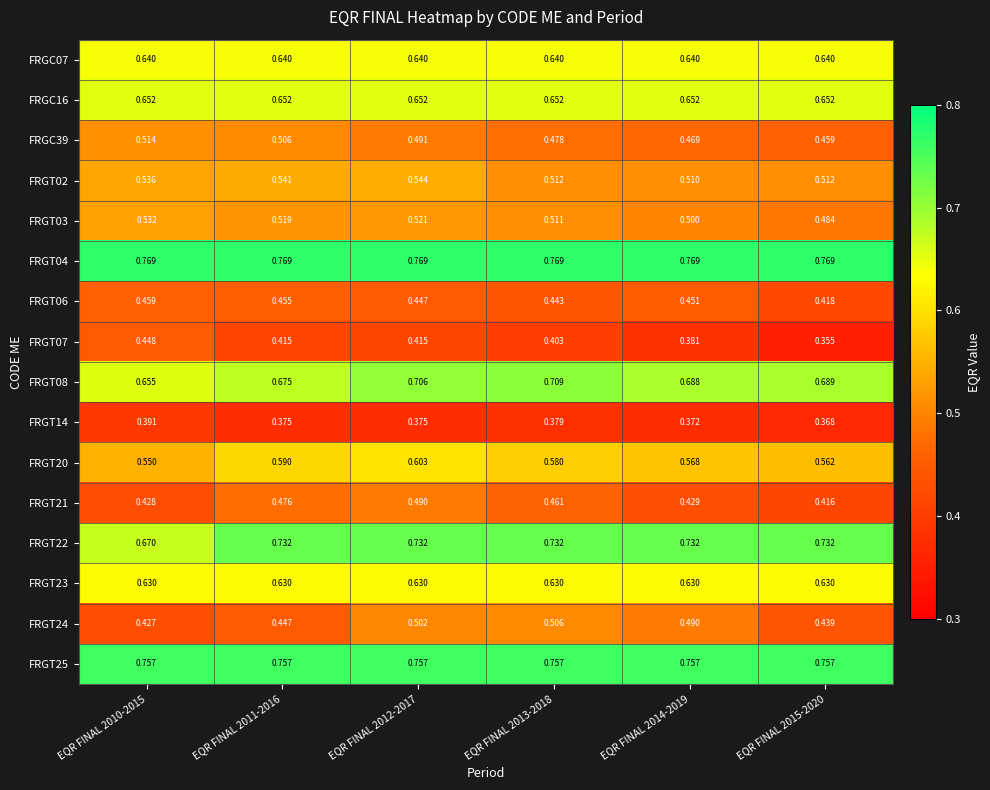

Is the value of FRGT08 at EQR FINAL 2013-2018 greater than the value of FRGT24 at EQR FINAL 2015-2020?

Yes